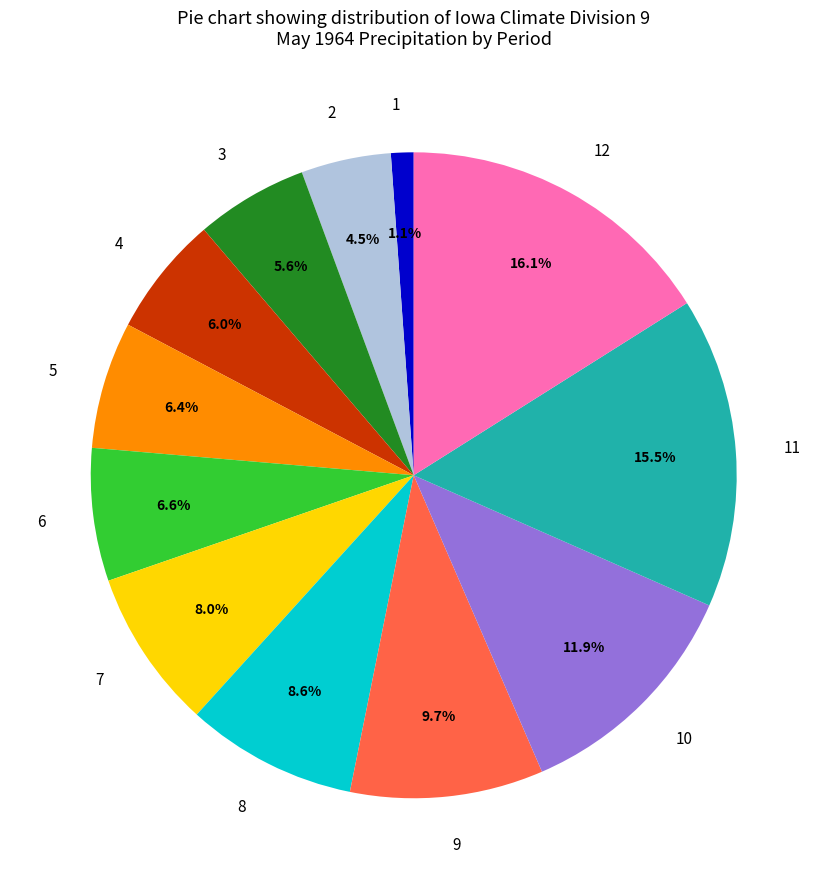

To the nearest percent, what portion does 11 represent?

16%